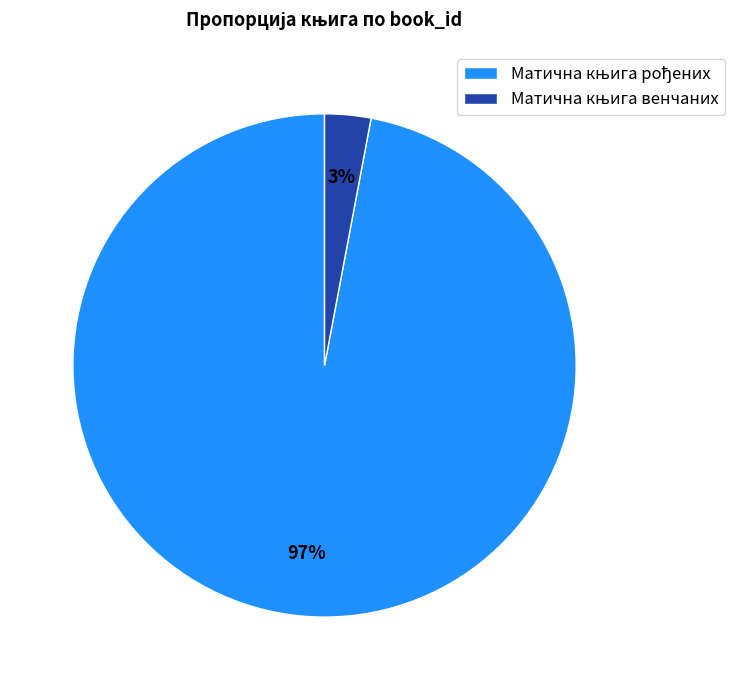

Is there any slice that represents more than half of the pie?

Yes